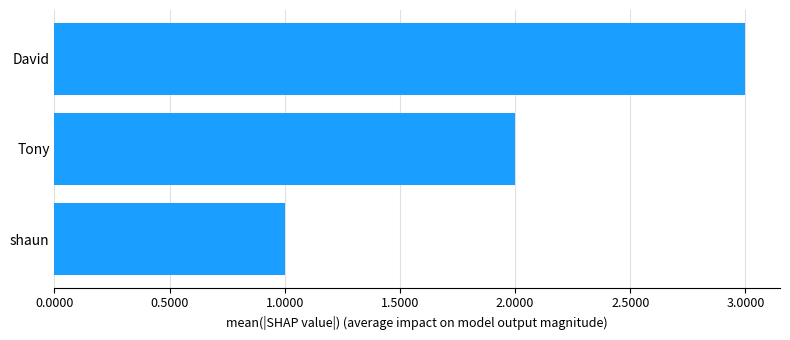

What value does the data have at David?

3